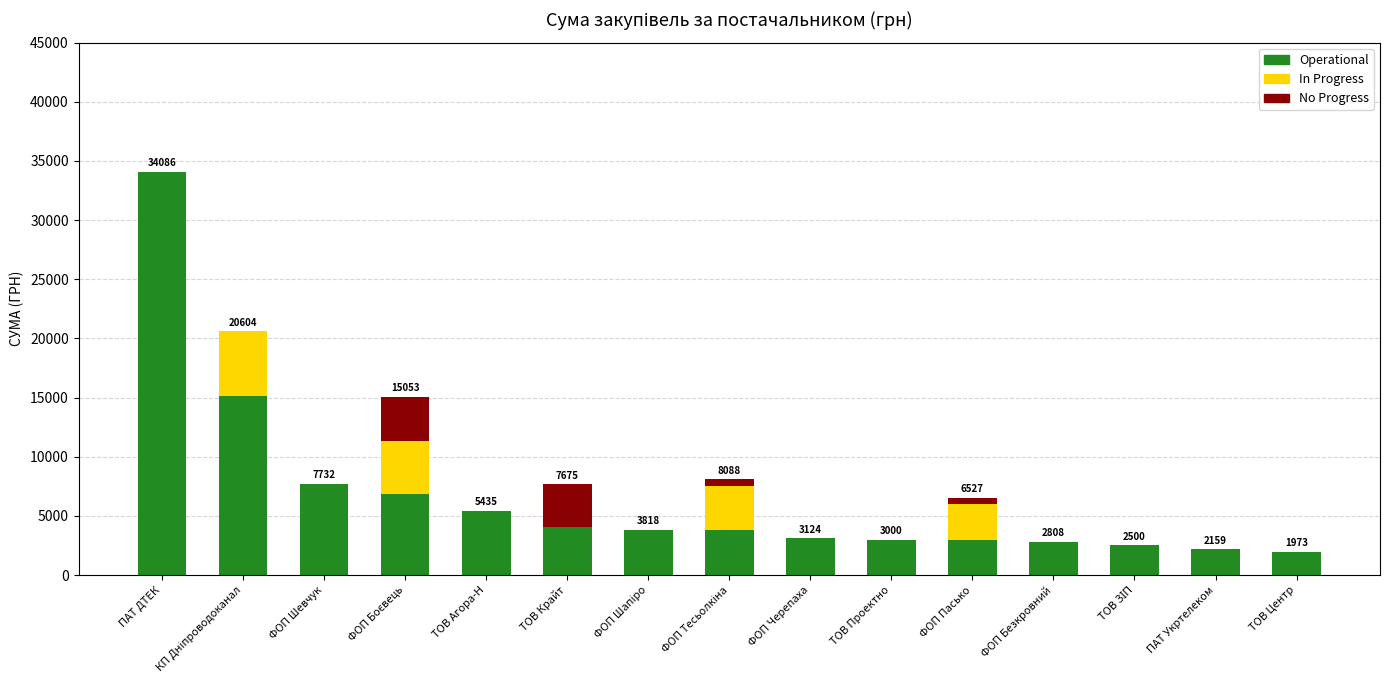

Is it true that Operational equals 4100.0 at ТОВ Крайт?

True